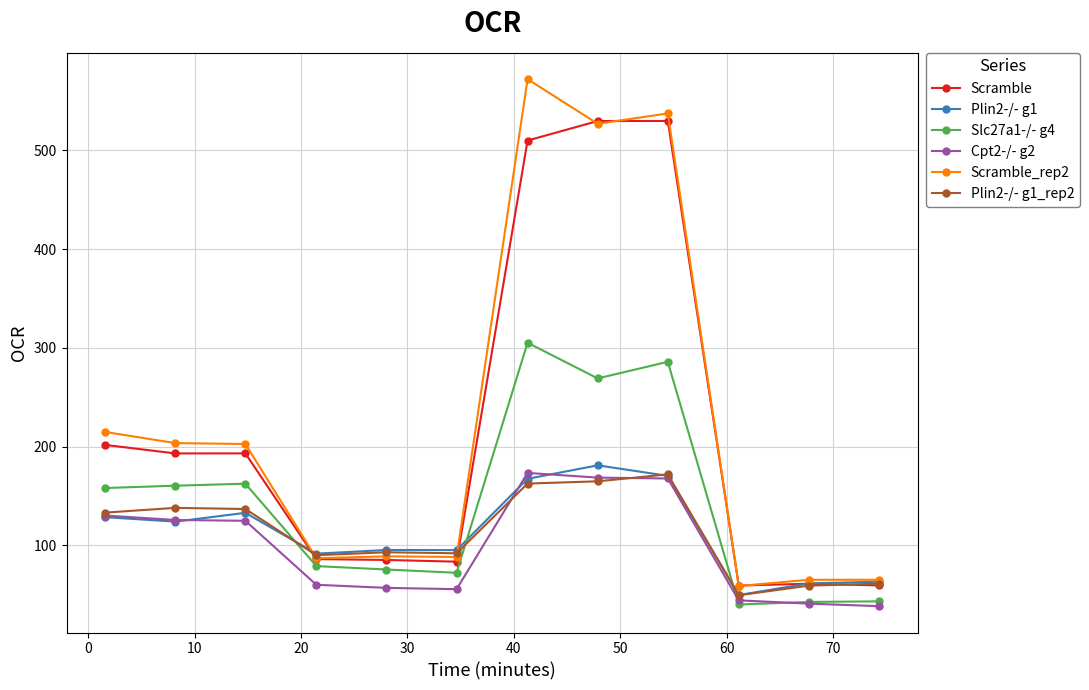

What is the highest value of the Scramble series?

529.9